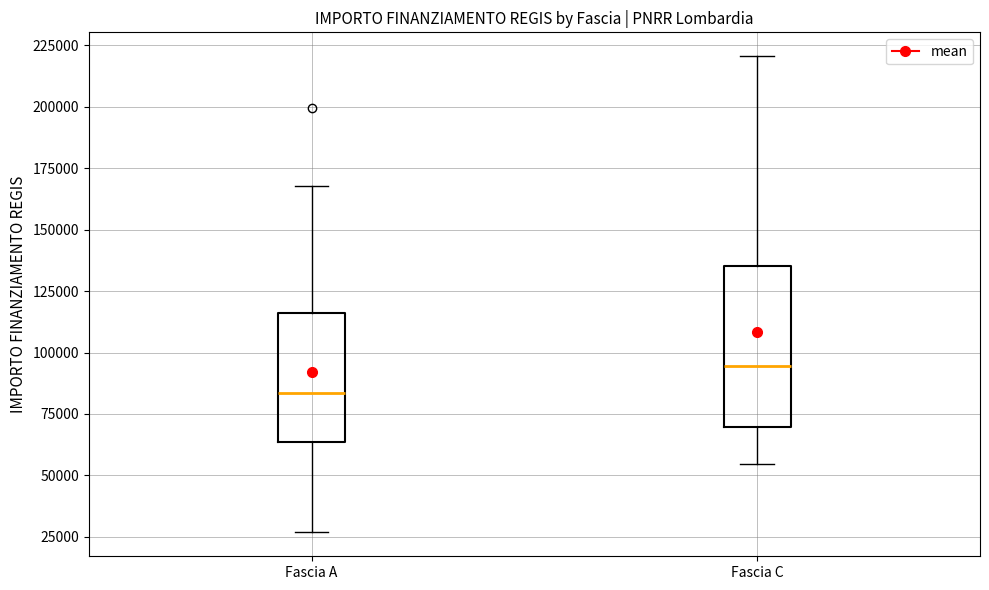

Which box's median line is the highest?

Fascia C